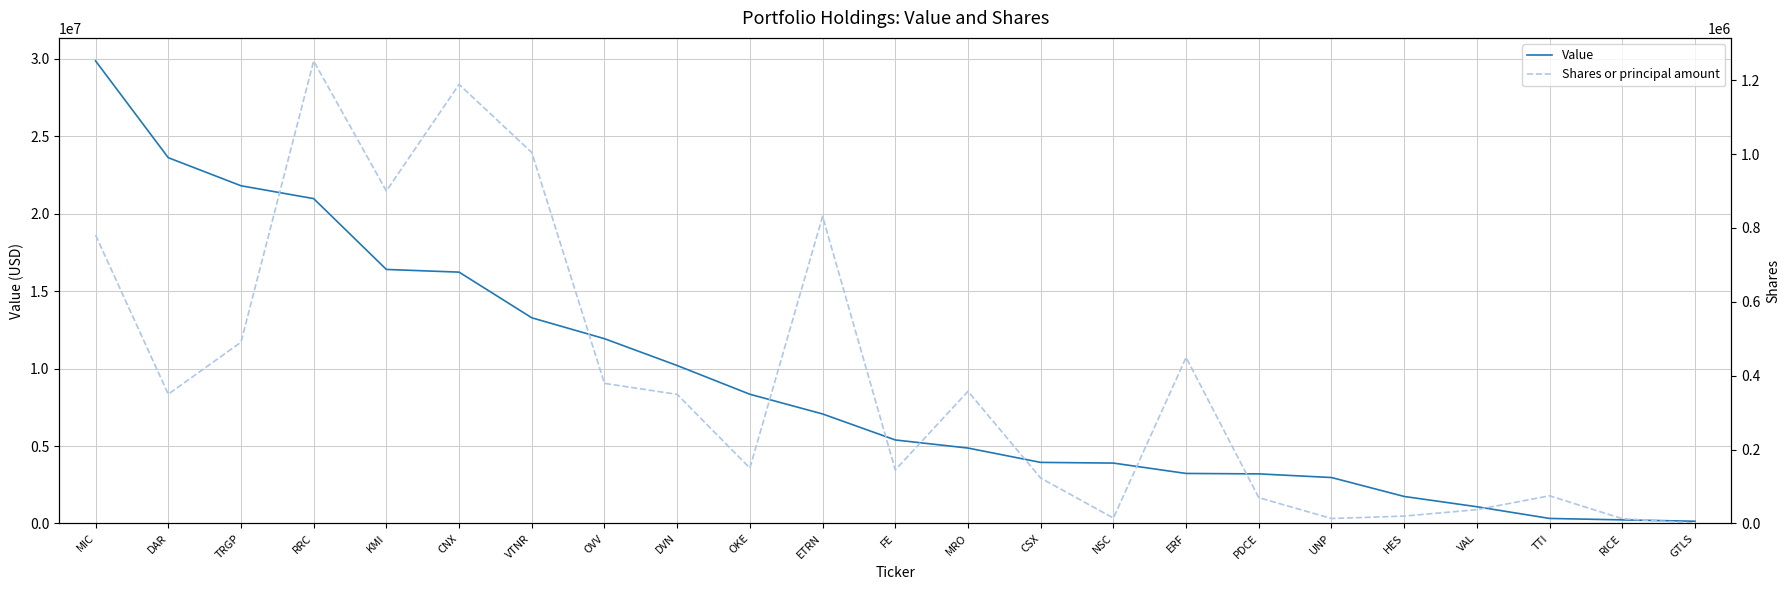

Rank the series by their maximum value, from highest to lowest.

Value, Shares or principal amount